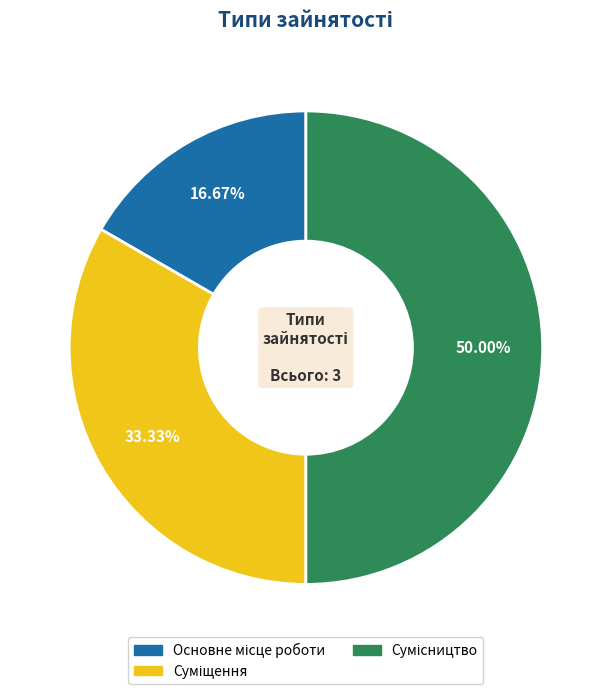

Which slice is the smallest?

Основне місце роботи